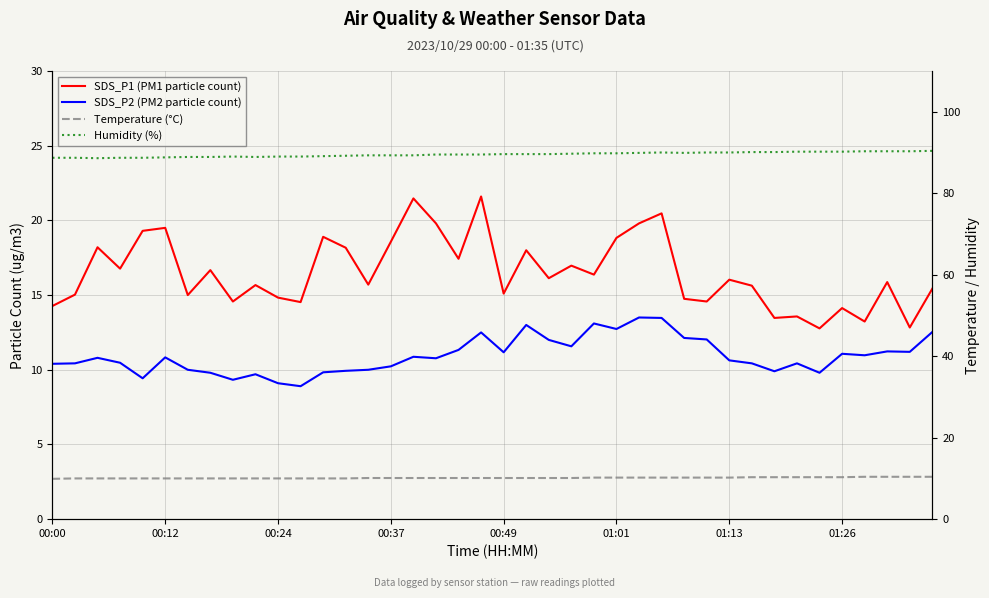

What are all the series names shown in the legend?

SDS_P1 (PM1 particle count), SDS_P2 (PM2 particle count), Temperature (°C), Humidity (%)